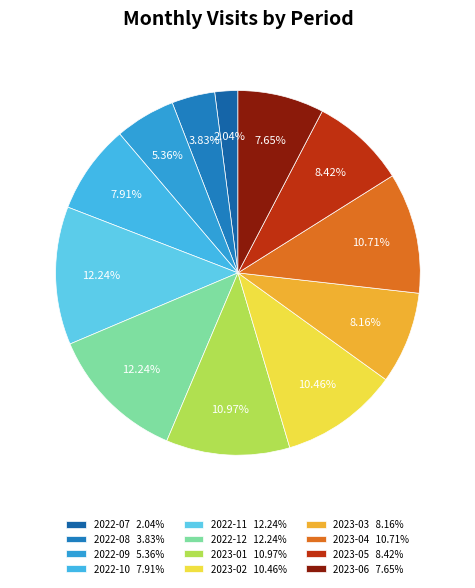

Is 2023-01 the majority of the pie?

No